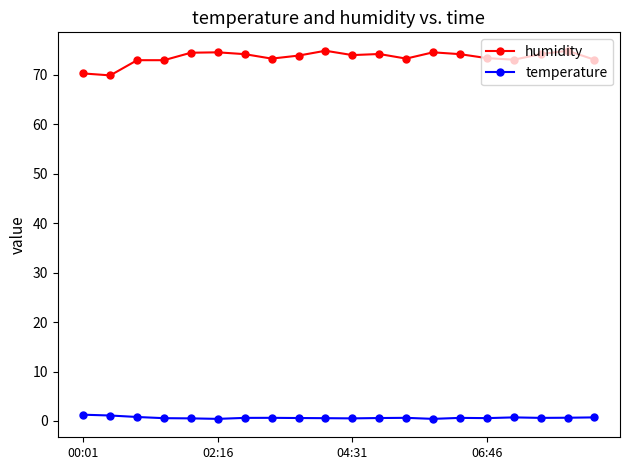

At how many categories does at least one series exceed 12?

20